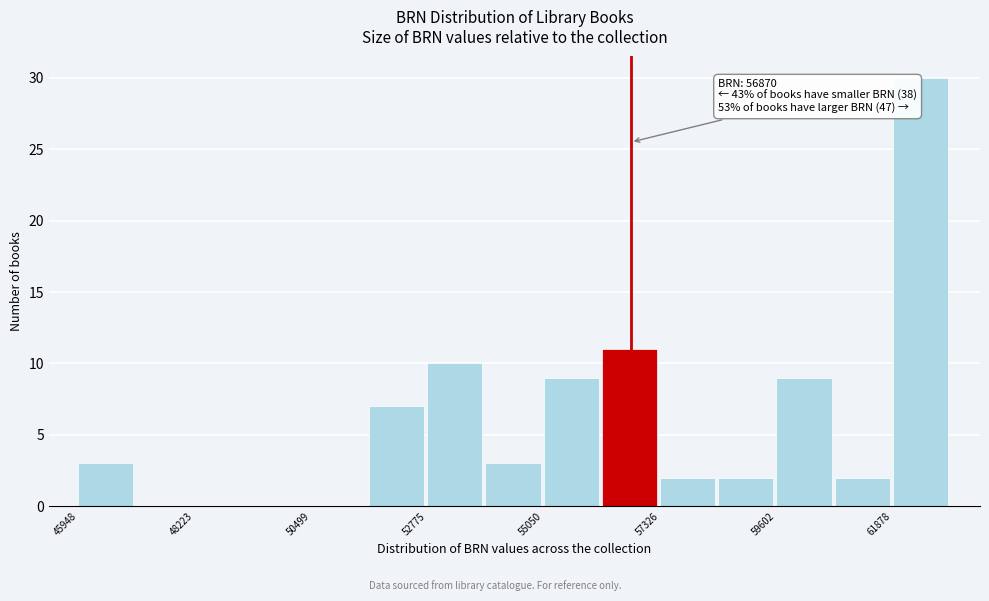

Around what value on the x-axis is the tallest bar? Give the approximate position of its centre, as read against the axis.

62500